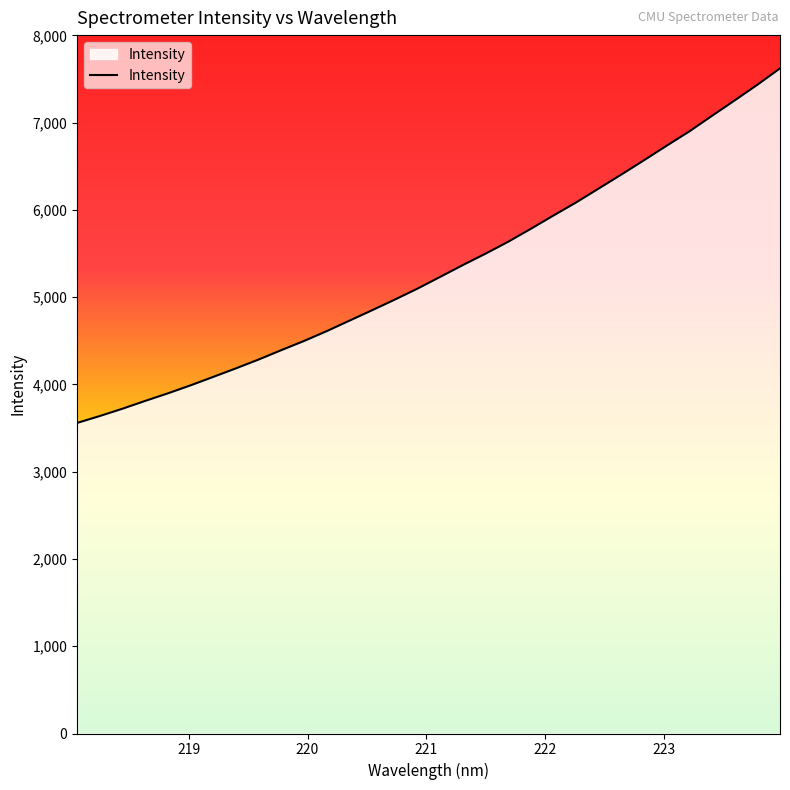

What is the difference between the maximum and minimum values?

4063.6